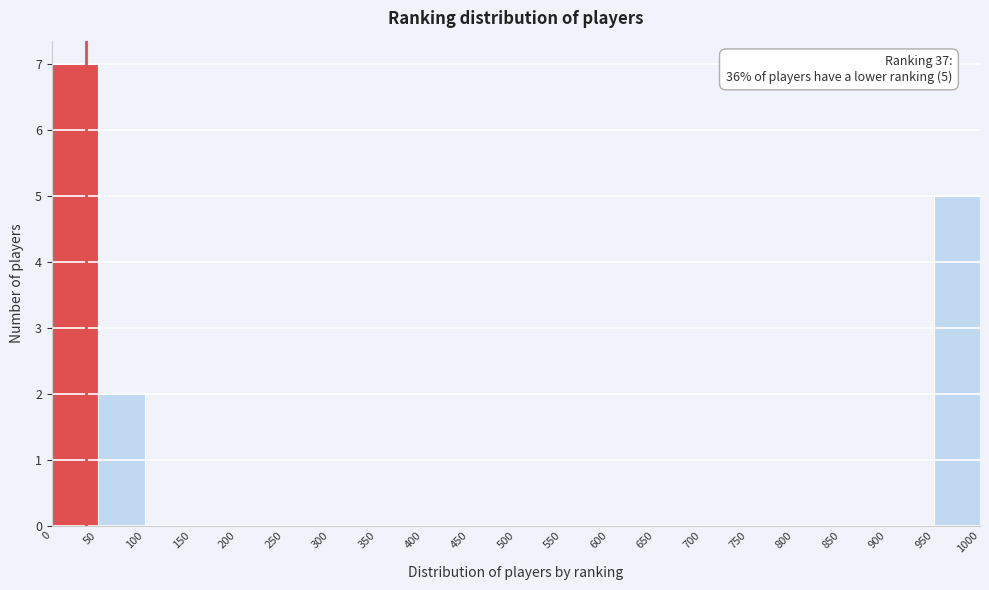

Over which range of the x-axis is the bar tallest?

0 to 50